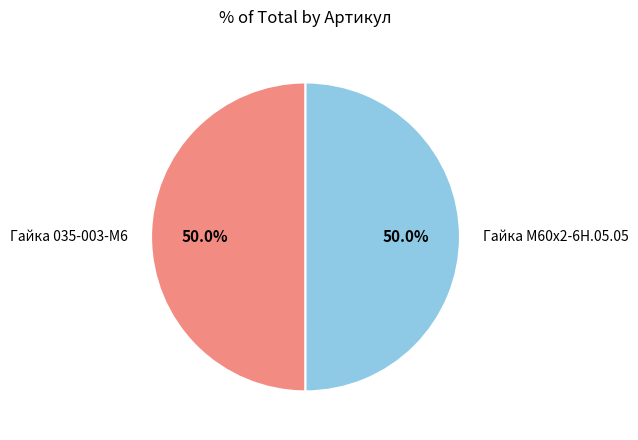

Is the sum of Гайка М60х2-6Н.05.05 and Гайка 035-003-М6 greater than half?

Yes